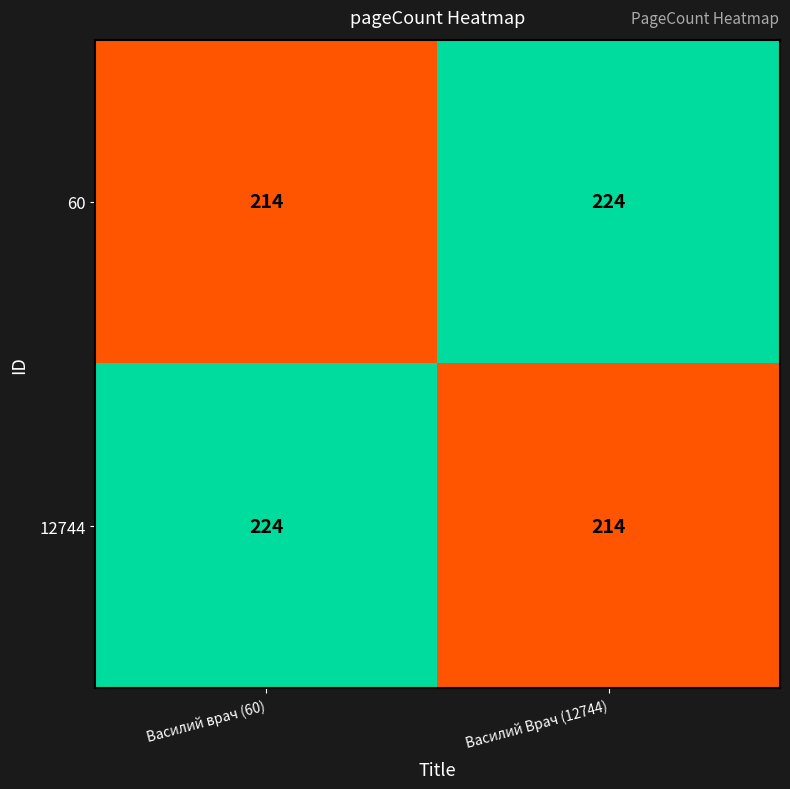

What is the sum of the 12744 values at Василий врач (60) and Василий Врач (12744)?

438